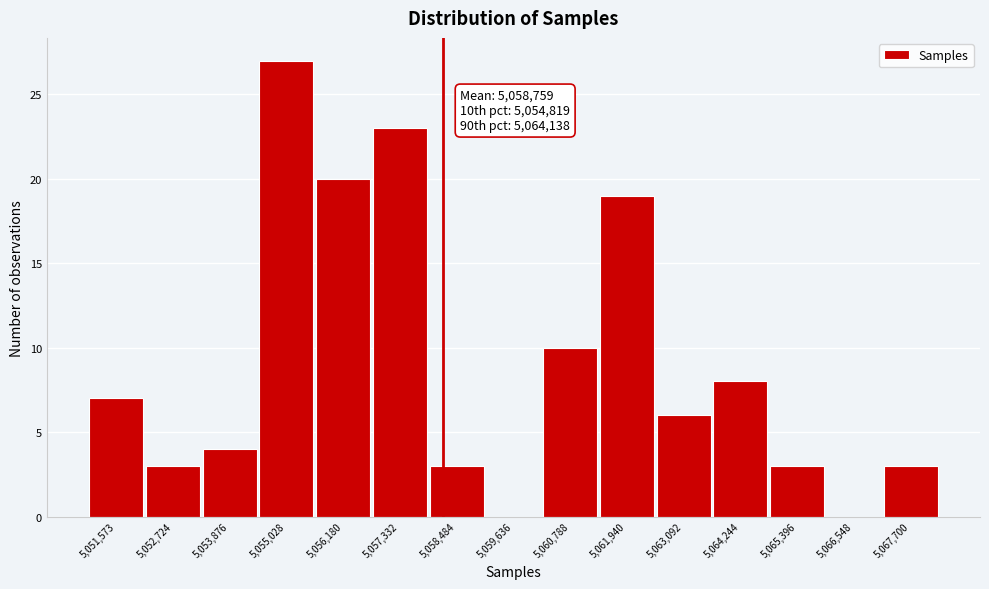

Reading left to right, what are all the values shown in this chart?

5,051,573=7	5,052,724=3	5,053,876=4	5,055,028=27	5,056,180=20	5,057,332=23	5,058,484=3	5,059,636=0	5,060,788=10	5,061,940=19	5,063,092=6	5,064,244=8	5,065,396=3	5,066,548=0	5,067,700=3